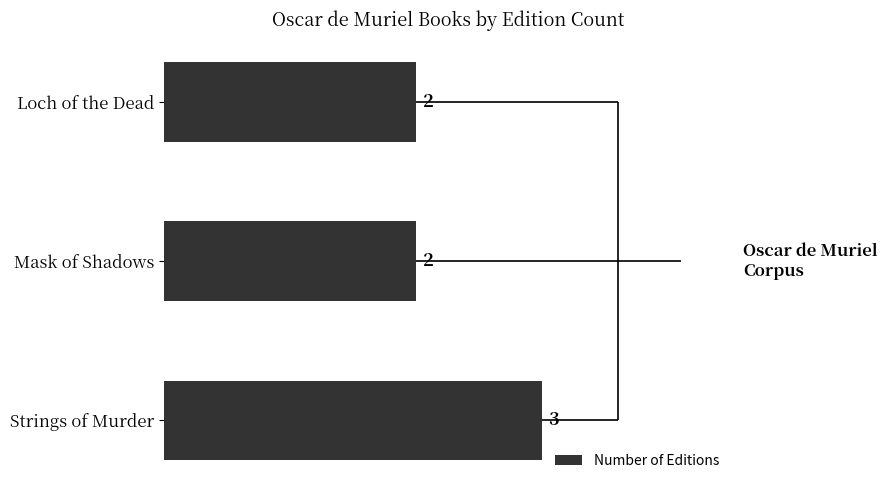

Reading top to bottom, list all the values displayed in this chart.

Loch of the Dead=2	Mask of Shadows=2	Strings of Murder=3